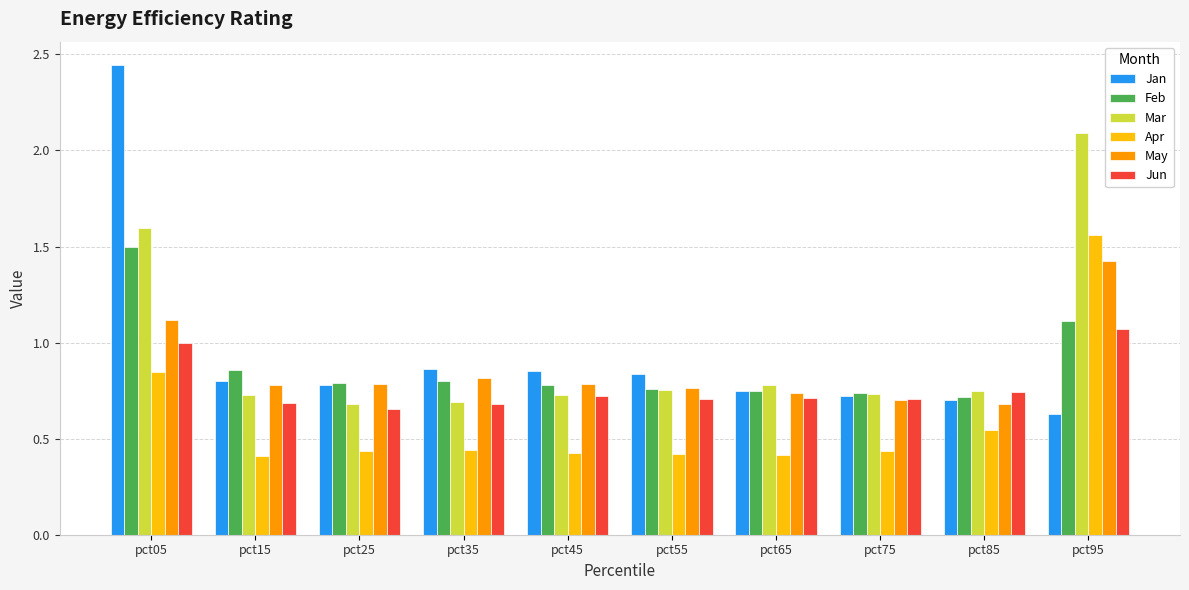

Count the Apr values in the range 0 to 1.

9